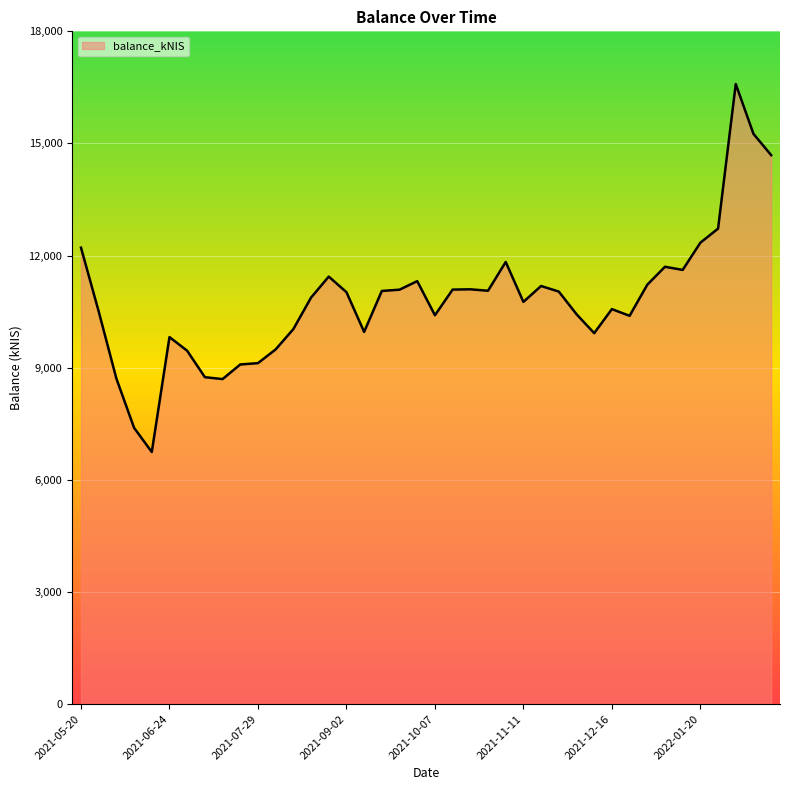

What is the sum of all values?

432669.5